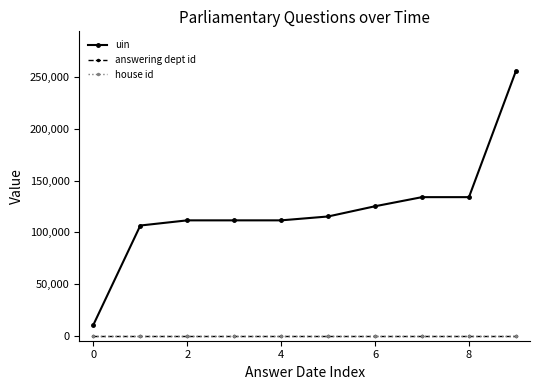

Which series has the widest spread of values?

uin